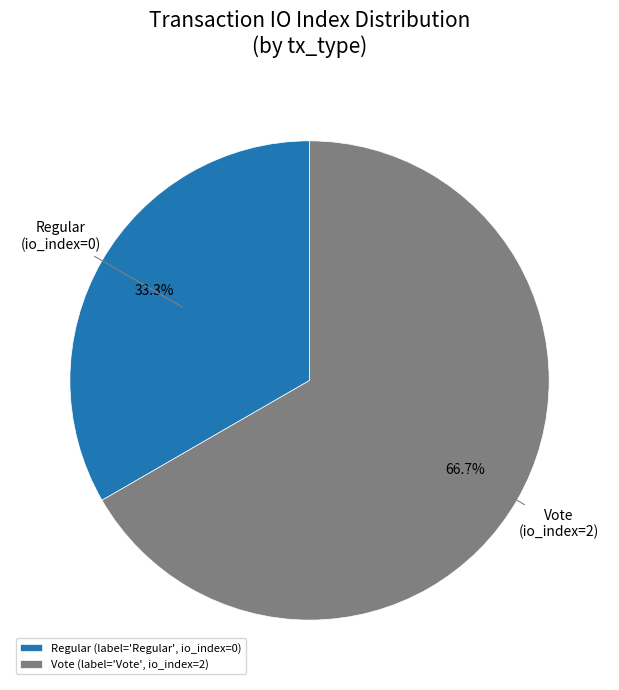

Combined, do Vote (label='Vote', io_index=2) and Regular (label='Regular', io_index=0) account for over 50%?

Yes